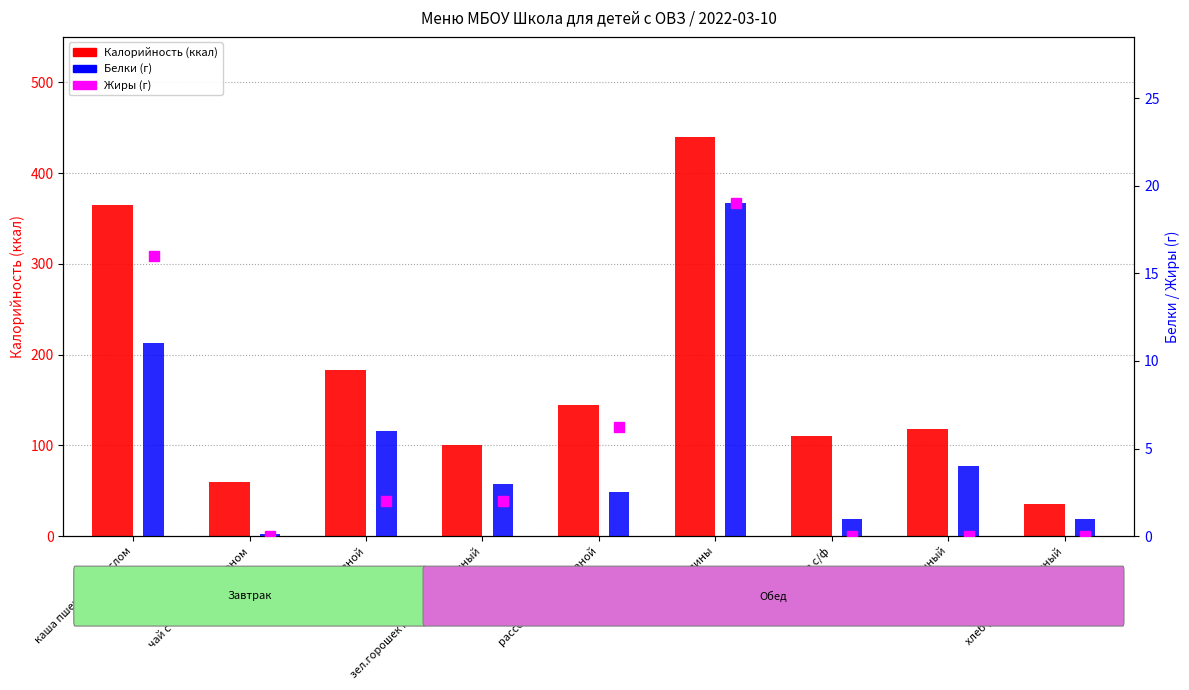

Reading left to right, extract all data points from this chart.

Калорийность: 365.0	60.0	183.0	100.0	145.0	440.0	110.0	118.0	36.0
Жиры: 16.0	0.0	2.0	2.0	6.2	19.0	0.0	0.0	0.0
Белки: 11.0	0.1	6.0	3.0	2.5	19.0	1.0	4.0	1.0